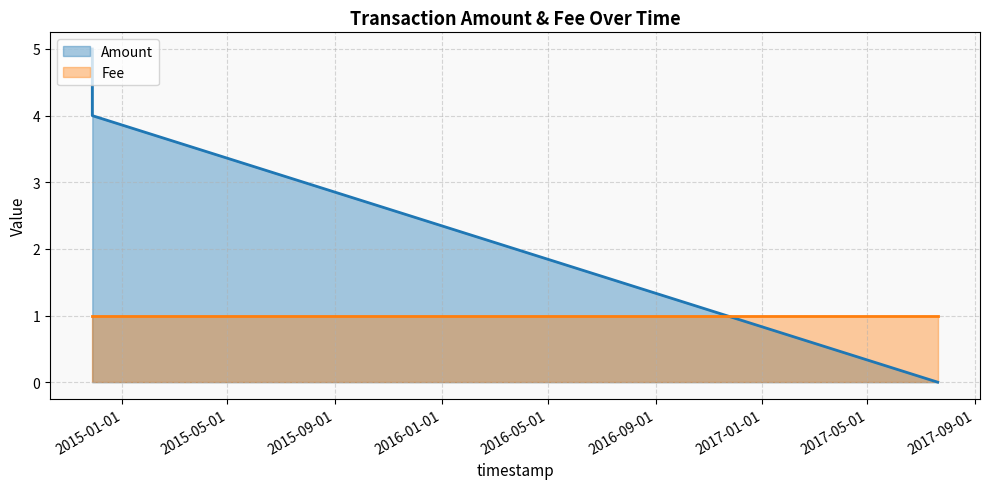

Reading left to right, list all the values displayed in this chart.

5	4	0